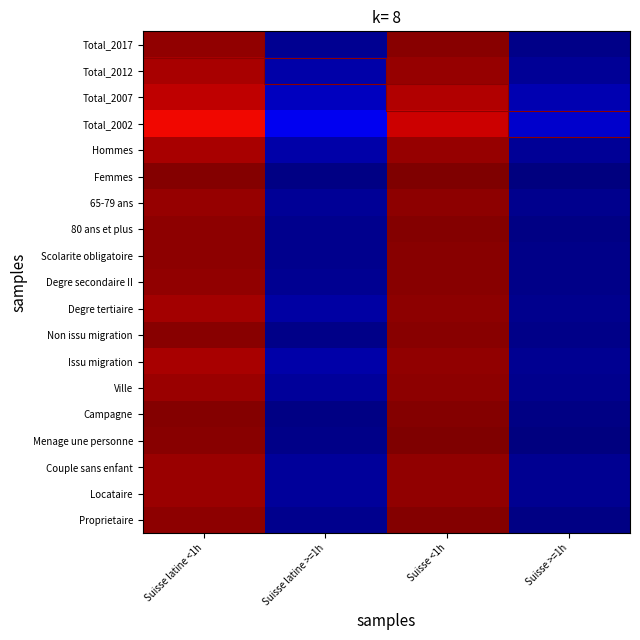

What is the smallest value displayed?

0.8